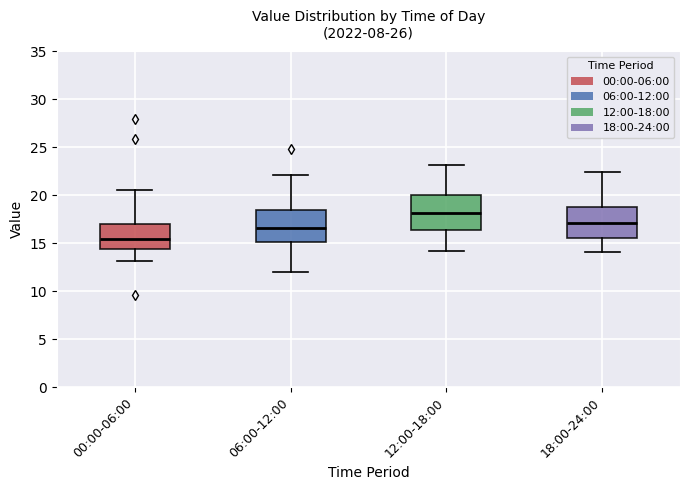

Where does the upper whisker of the box for 06:00-12:00 end on the y-axis? The values are not printed on the chart, so give them approximately, as read against the axis.

22.0